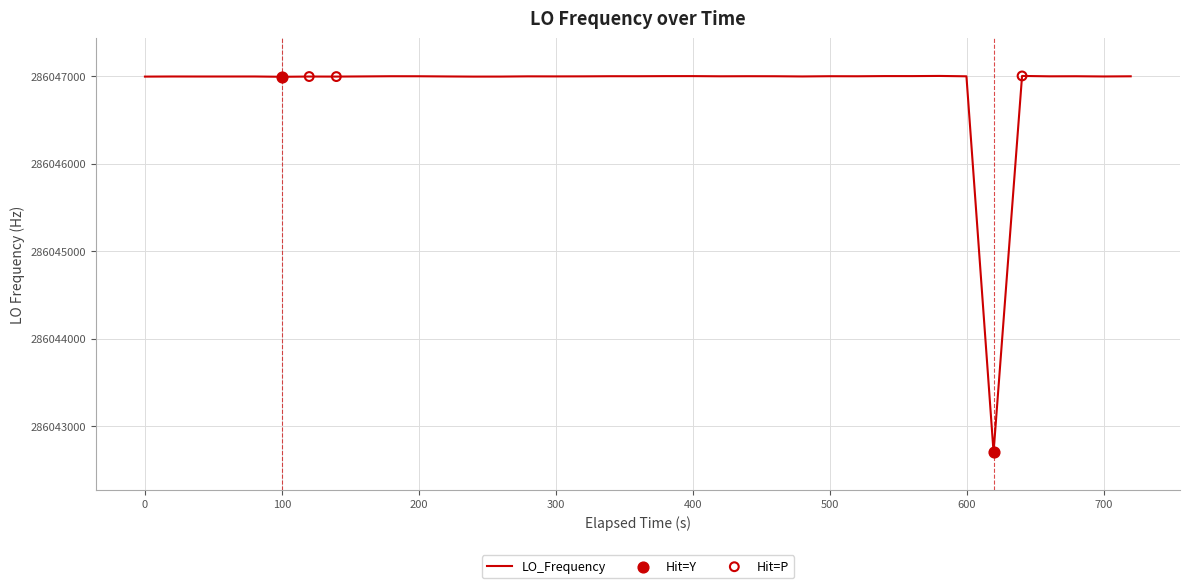

What is the maximum value shown in the chart?

286047004.2